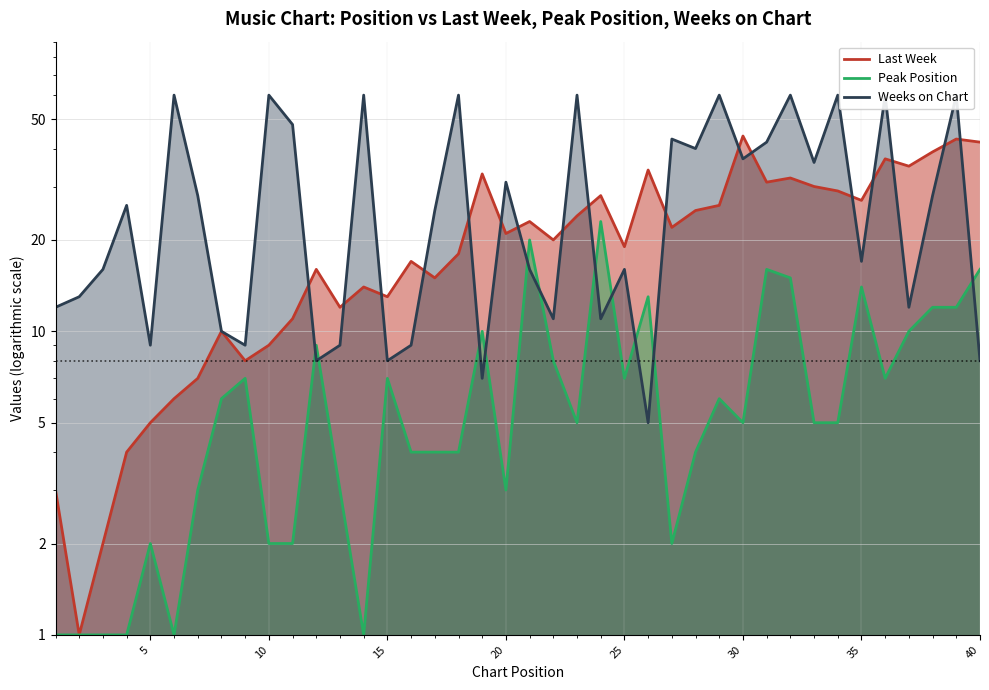

True or false: Peak Position has more than 2 points higher than both neighbors.

True